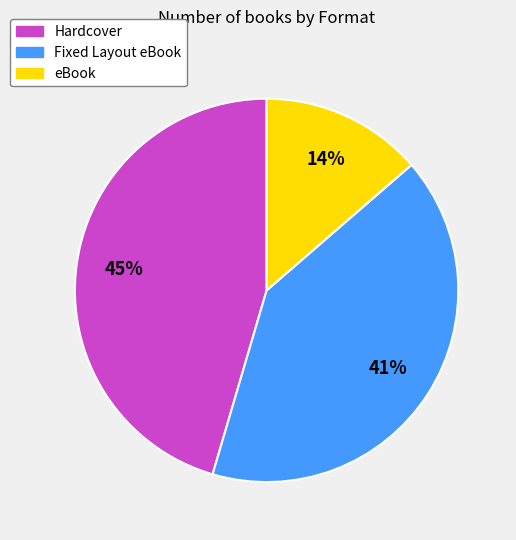

Which slice is the smallest?

eBook